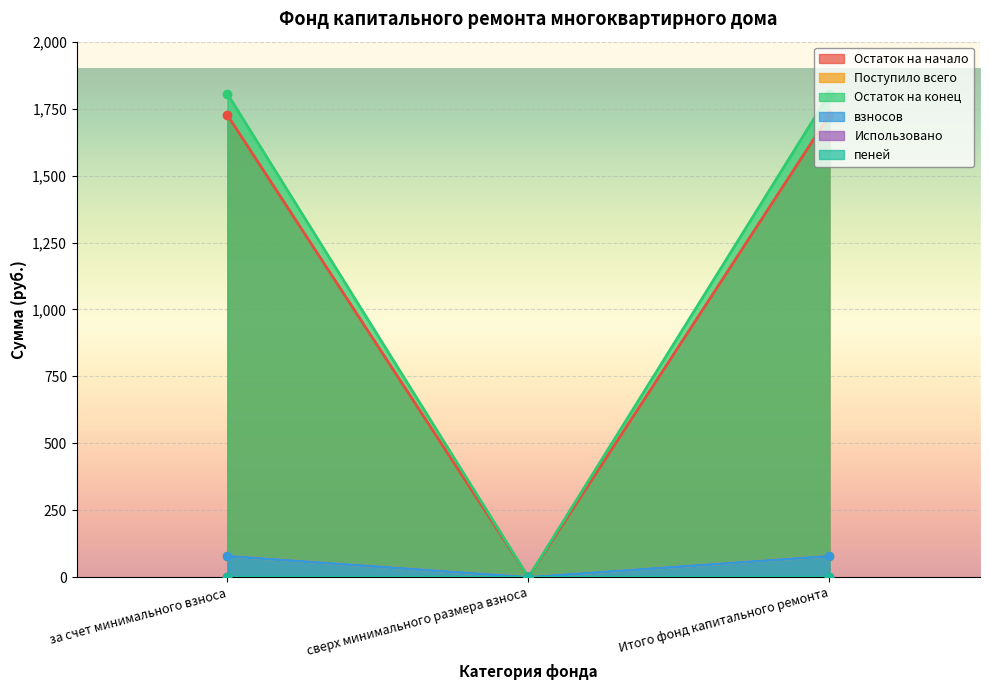

At how many categories does at least one series exceed 1435?

2